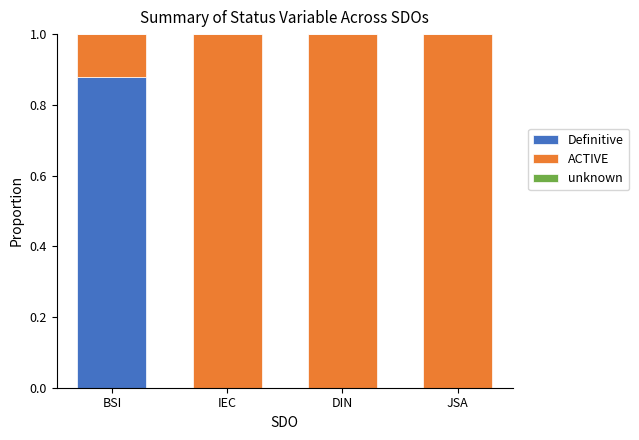

What is the total value across all series at IEC?

1.0